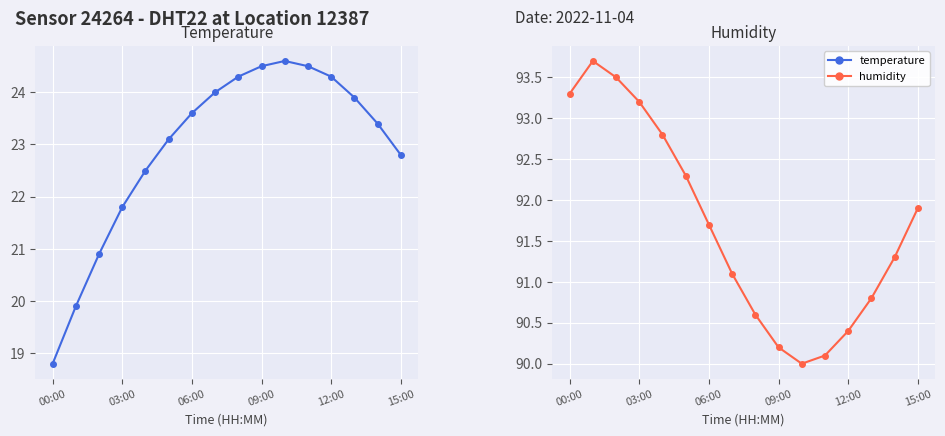

What are all the series names shown in the legend?

temperature, humidity